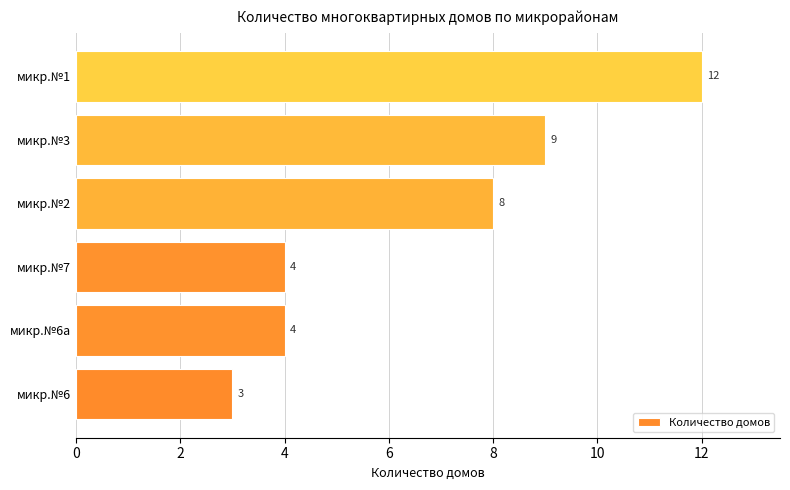

Count the number of data series in this chart.

1